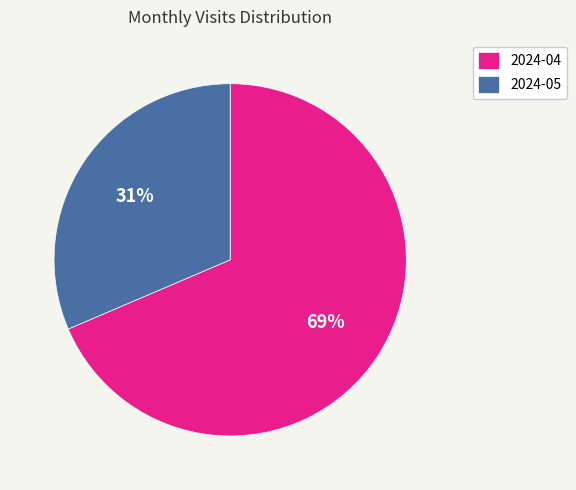

Rank the categories by value from highest to lowest.

2024-04, 2024-05